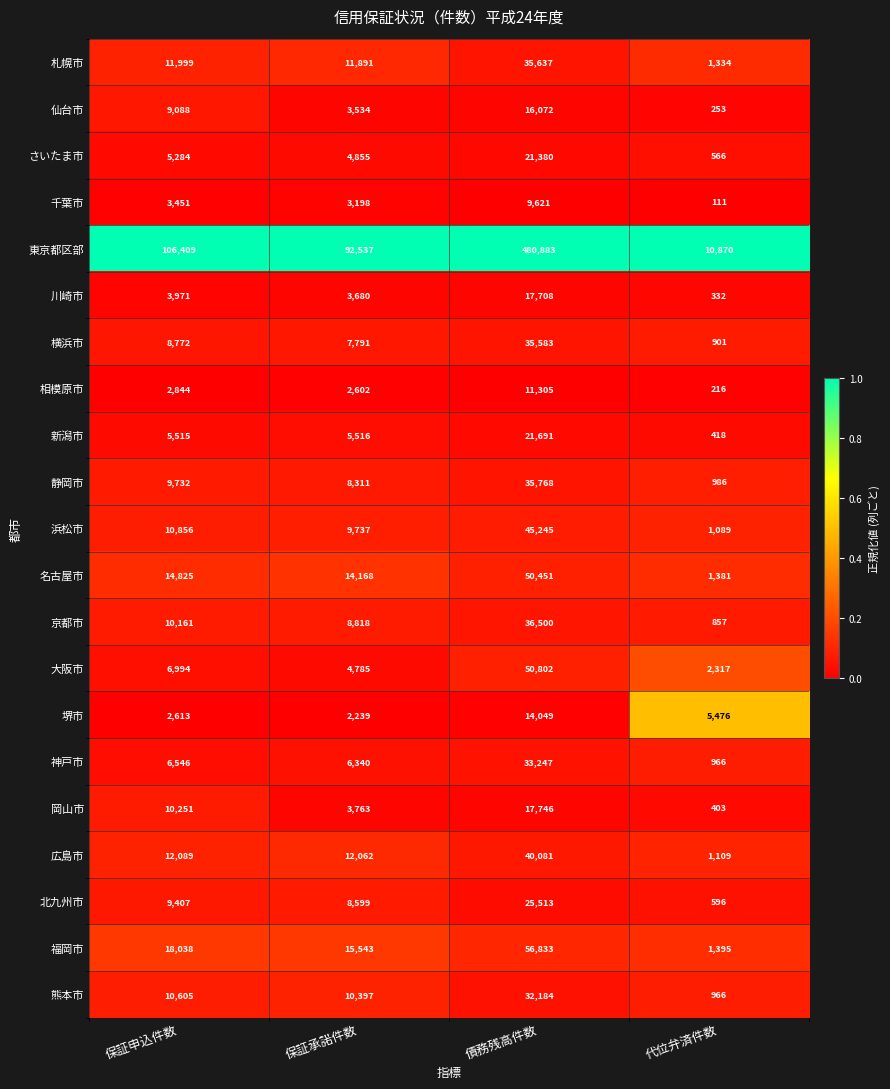

What is the greatest value displayed?

480883